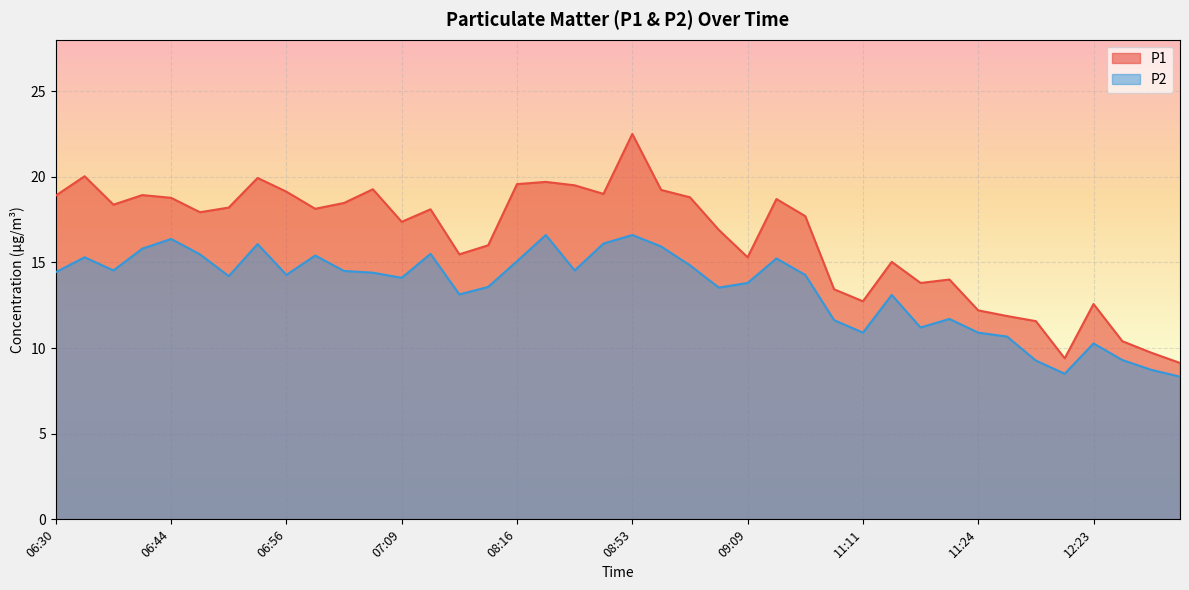

What is the sum of all P2 values?

538.0